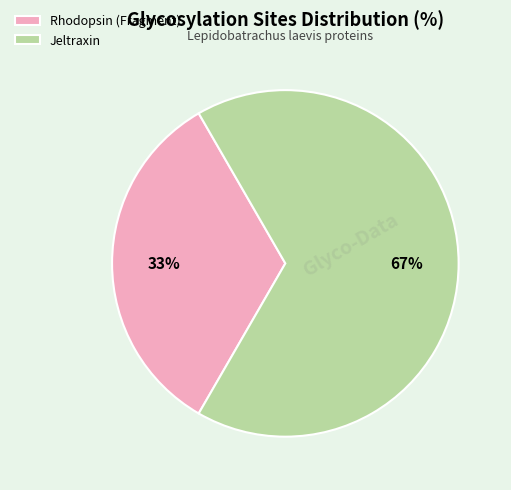

Is the sum of Jeltraxin and Rhodopsin (Fragment) greater than half?

Yes